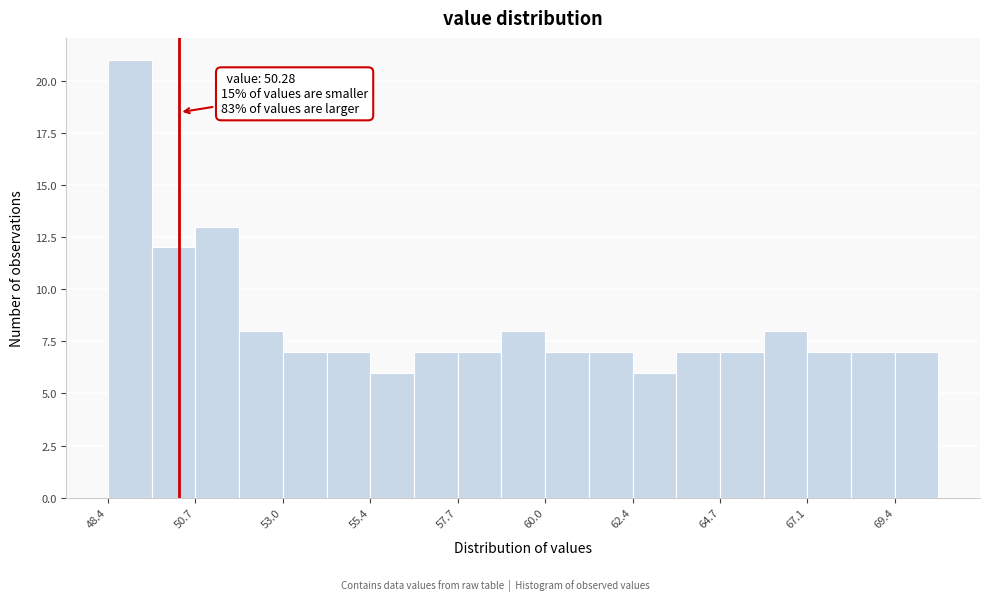

Read against the x-axis, roughly where is the centre of the tallest bar?

49.0